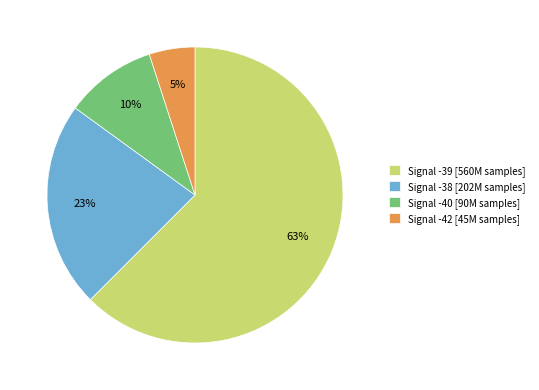

Do Signal -42 [45M samples] and Signal -40 [90M samples] together represent more than half of the pie?

No